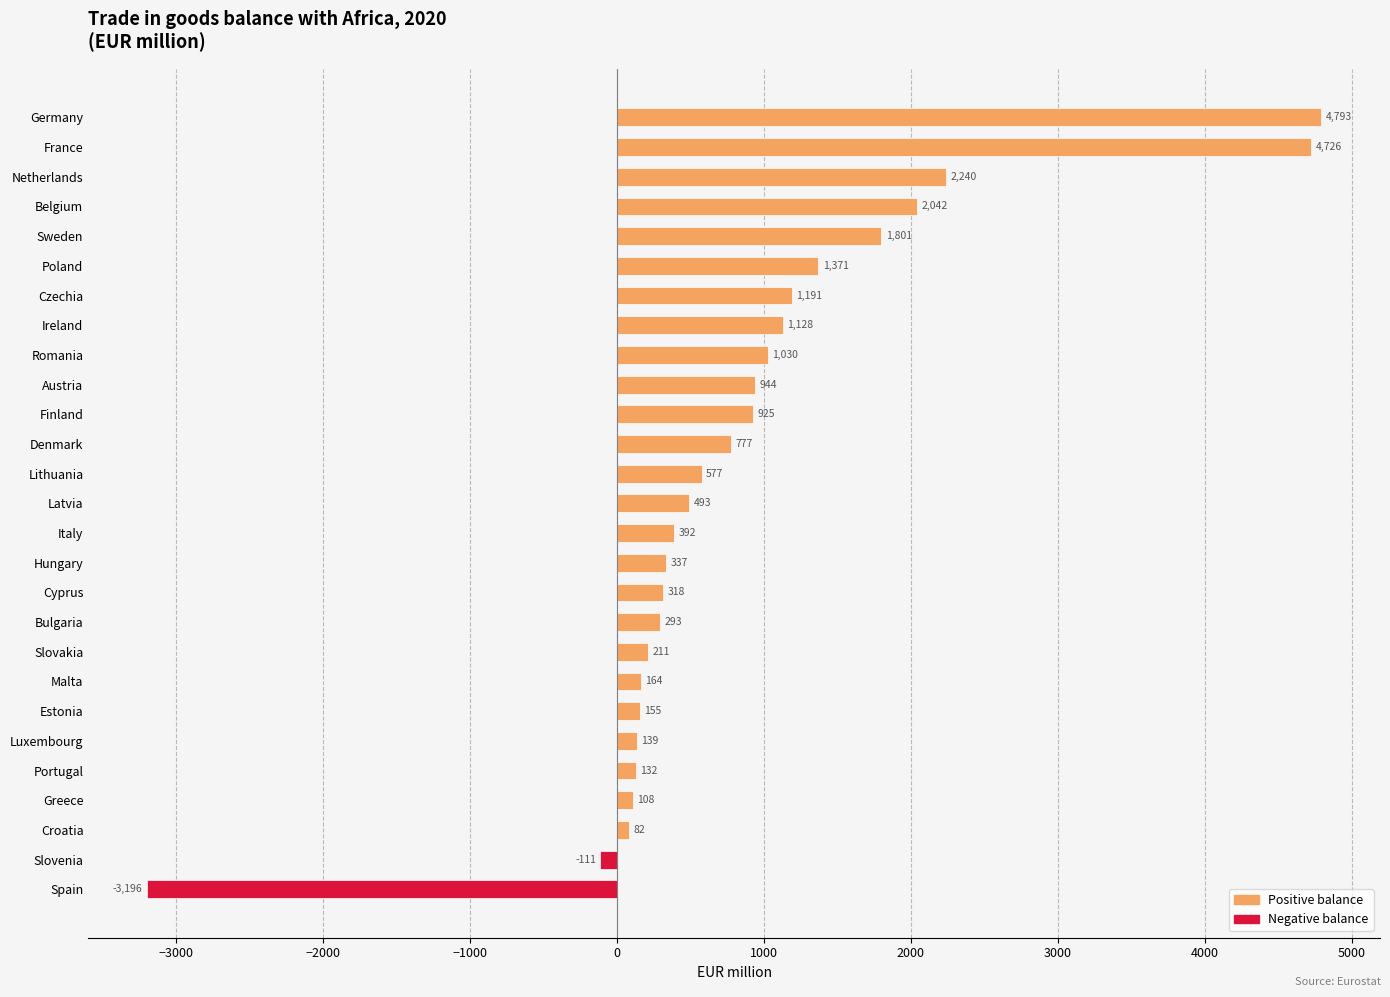

List the labels in order of value, largest first.

Germany, France, Netherlands, Belgium, Sweden, Poland, Czechia, Ireland, Romania, Austria, Finland, Denmark, Lithuania, Latvia, Italy, Hungary, Cyprus, Bulgaria, Slovakia, Malta, Estonia, Luxembourg, Portugal, Greece, Croatia, Slovenia, Spain